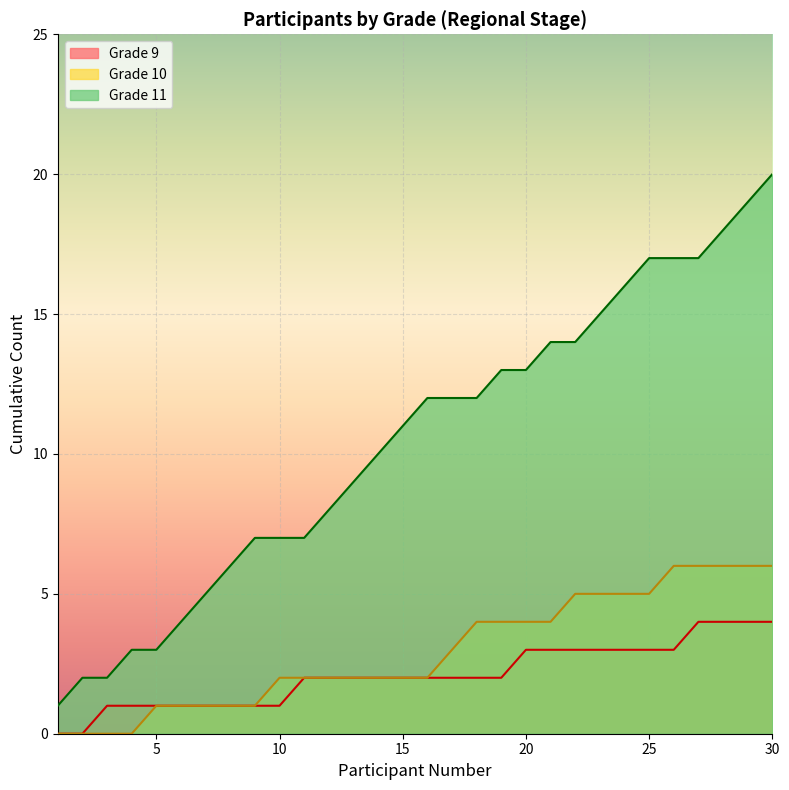

Between 1 and 5, which is larger?

5